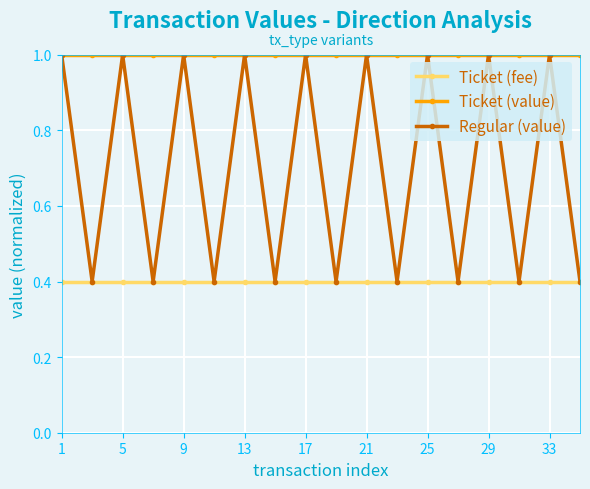

What is the value of the Ticket (value) point at the 1st from the left?

1.0